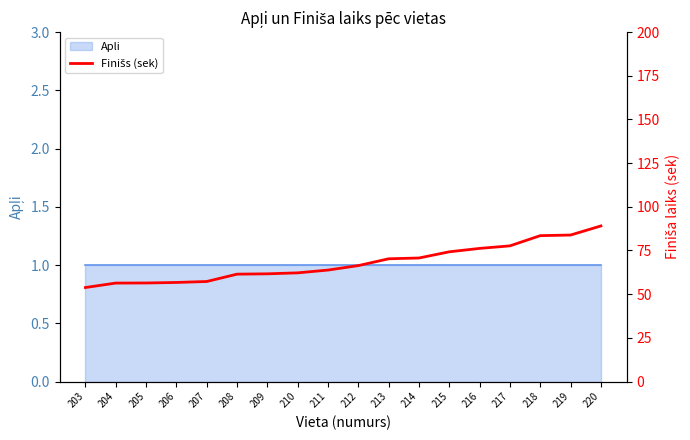

What is the difference between the second highest and second lowest values?

27.5